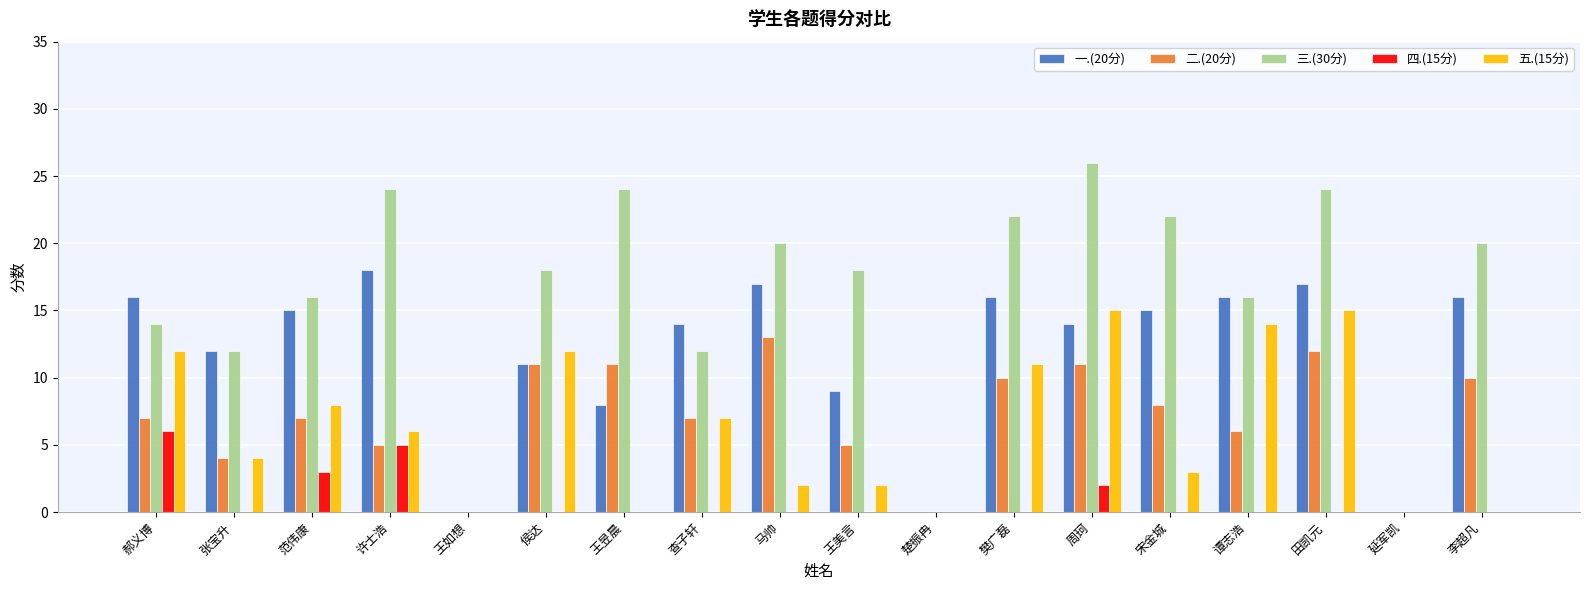

Is it true that 三.(30分) equals 0 at 楚振冉?

True